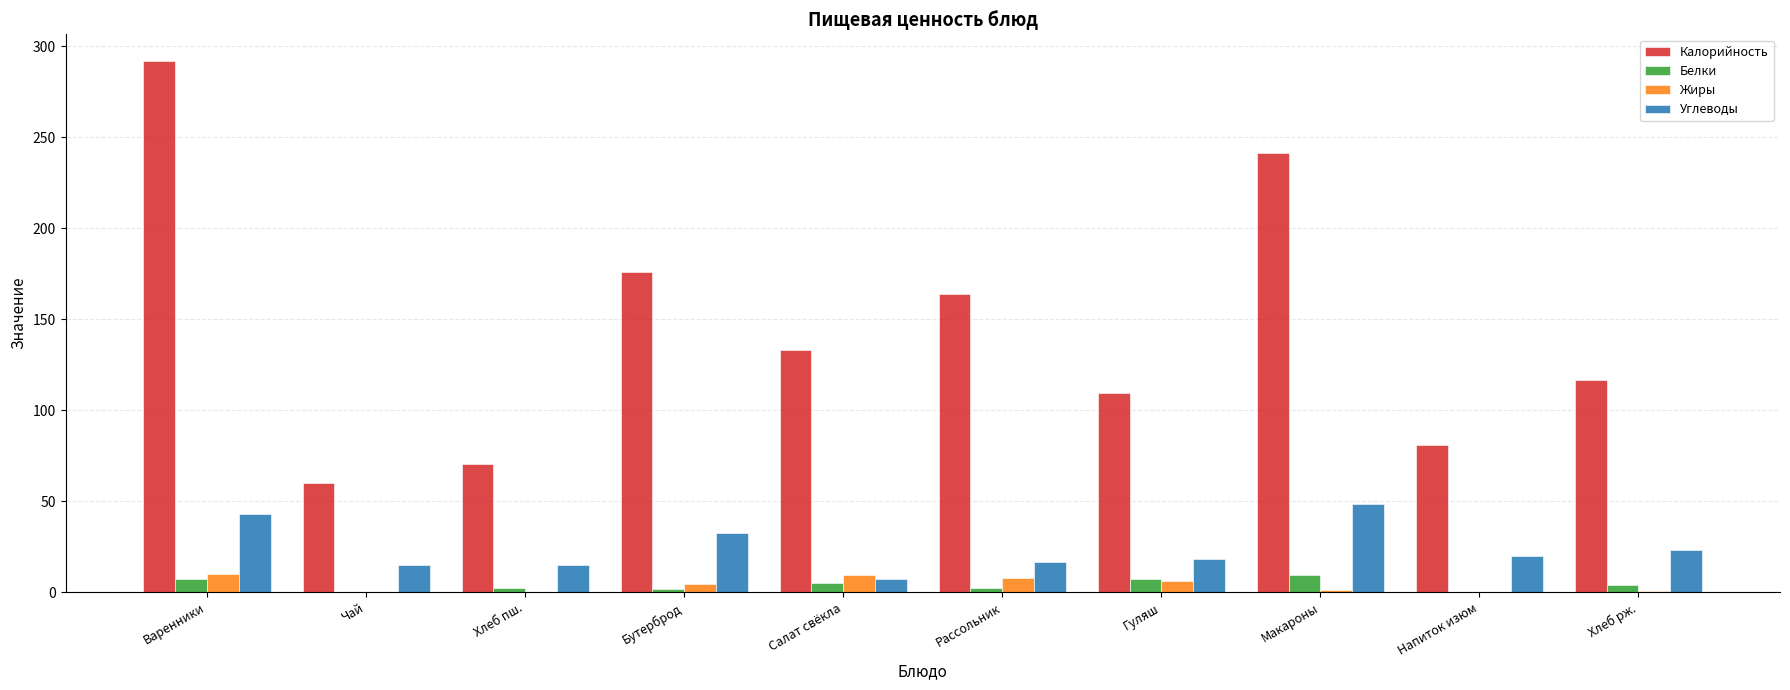

Between Бутерброд and Салат свёкла, which series saw the biggest shift?

Калорийность